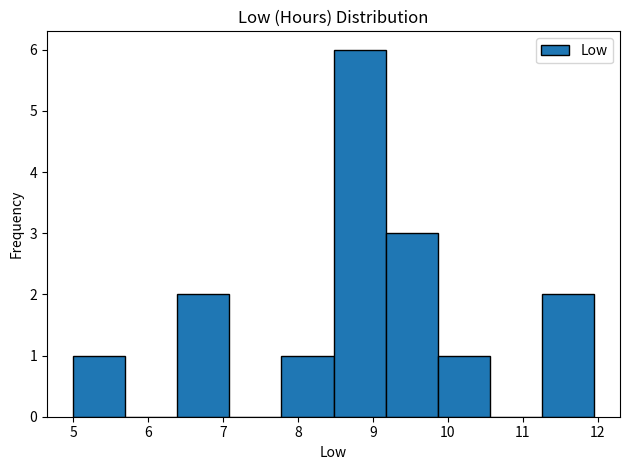

Reading left to right, list every bar in this chart as the range it spans on the x-axis followed by its height. Neither the bar edges nor the heights are printed on the chart, so give them approximately, as read against the axes.

5.0 to 5.7: 1
5.7 to 6.4: 0
6.4 to 7.1: 2
7.1 to 7.8: 0
7.8 to 8.5: 1
8.5 to 9.2: 6
9.2 to 9.9: 3
9.9 to 10.6: 1
10.6 to 11.3: 0
11.3 to 12.0: 2